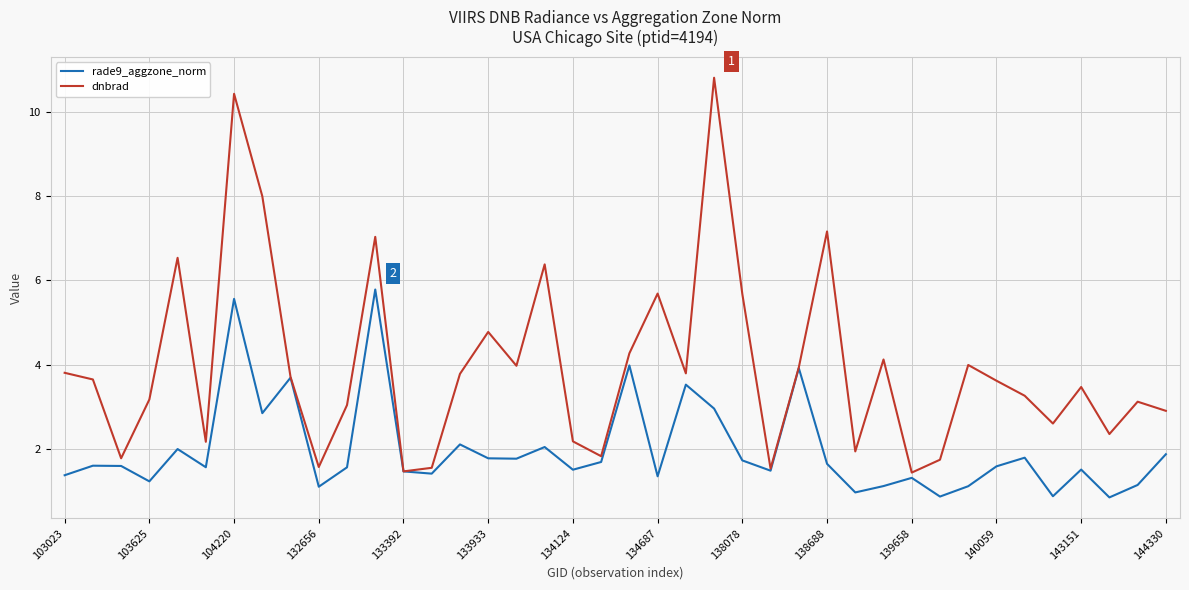

Which series has the largest range (max minus min)?

dnbrad